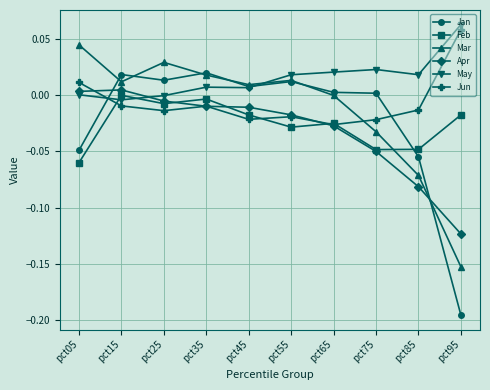

Which series has the largest range (max minus min)?

Jan